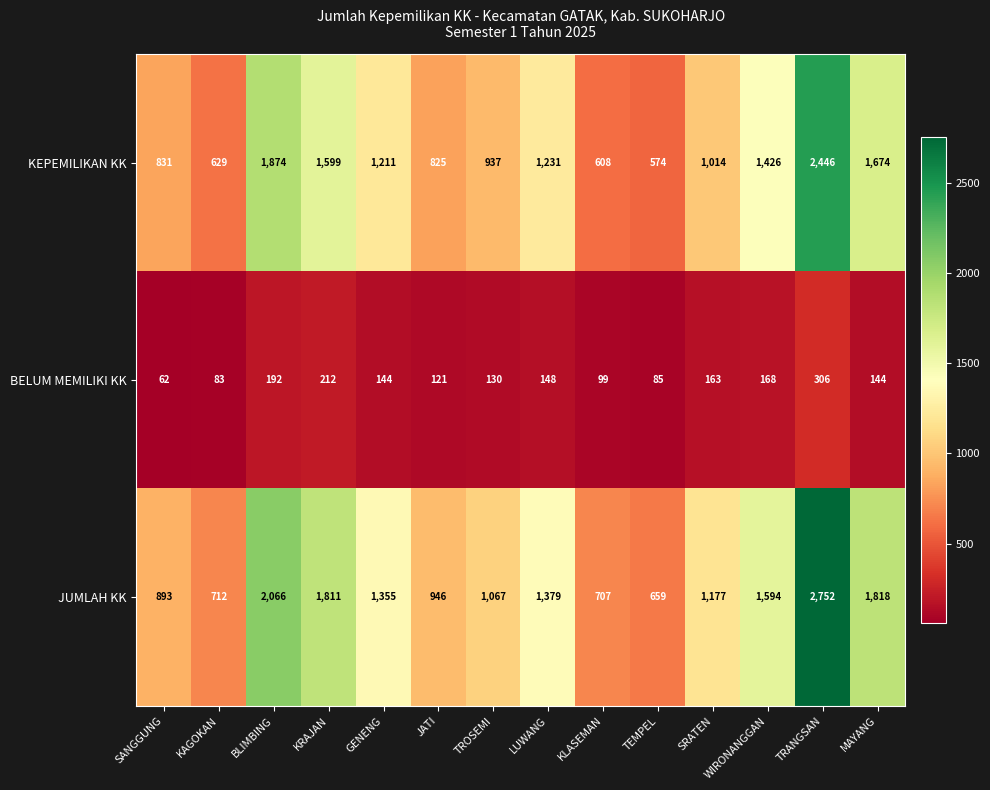

Count the number of categories in the chart.

14